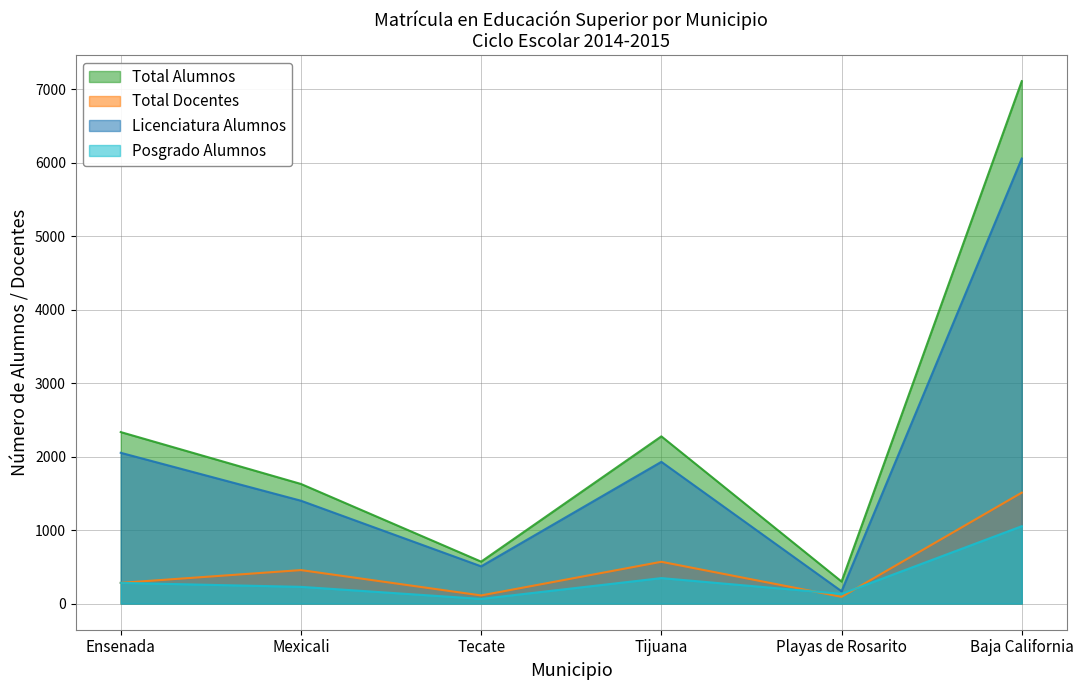

What is the sum of all Posgrado Alumnos values?

2106